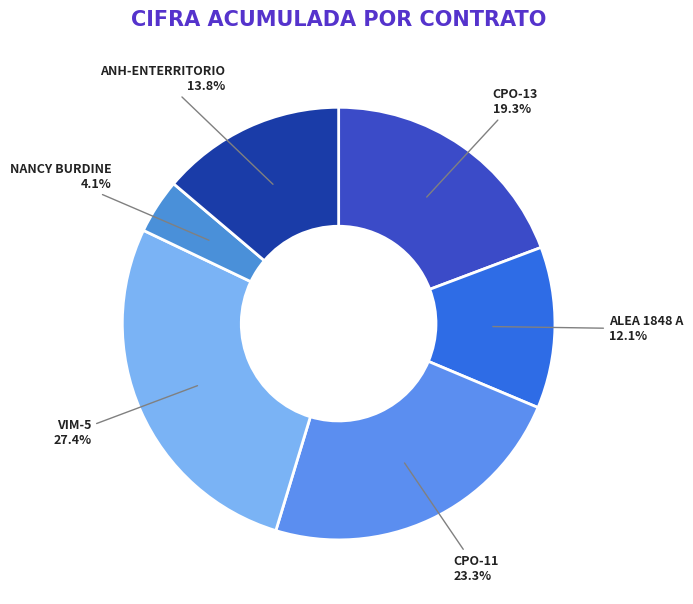

To the nearest percent, what is the combined percentage of NANCY BURDINE and VIM-5?

32%